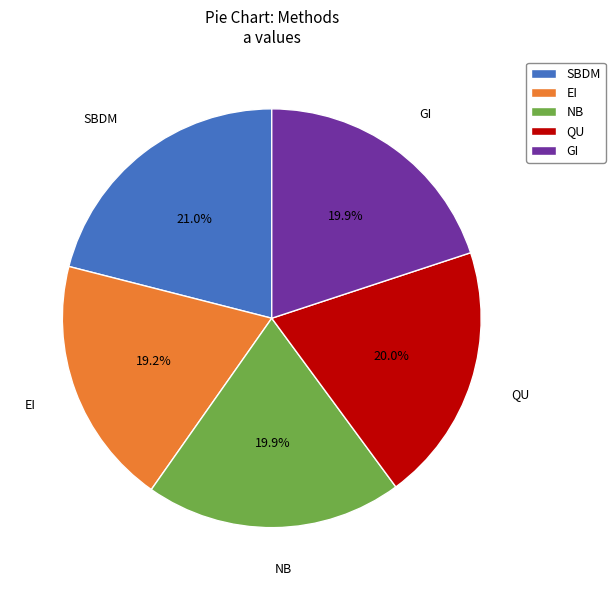

Count the number of slices in the pie.

5